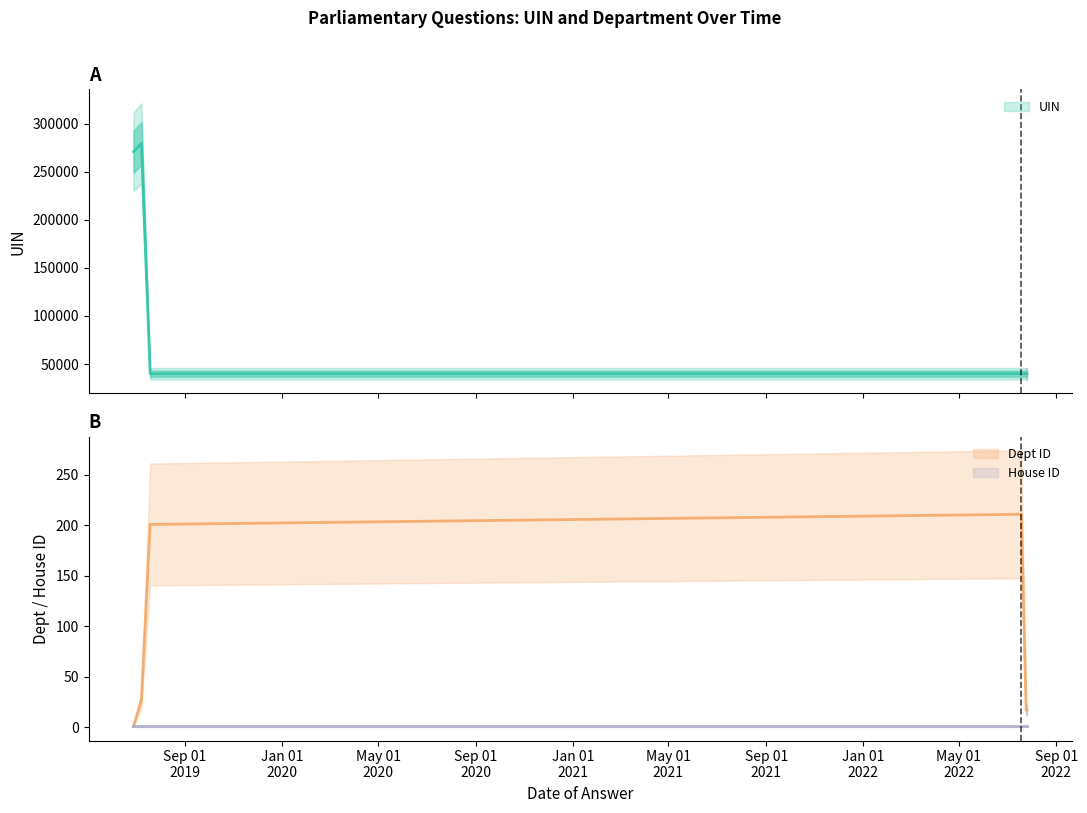

At how many categories does at least one series exceed 56024?

2